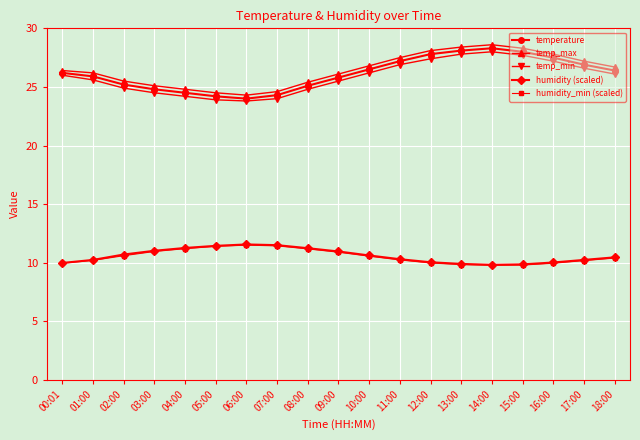

What is the minimum value for temp_max?

24.3